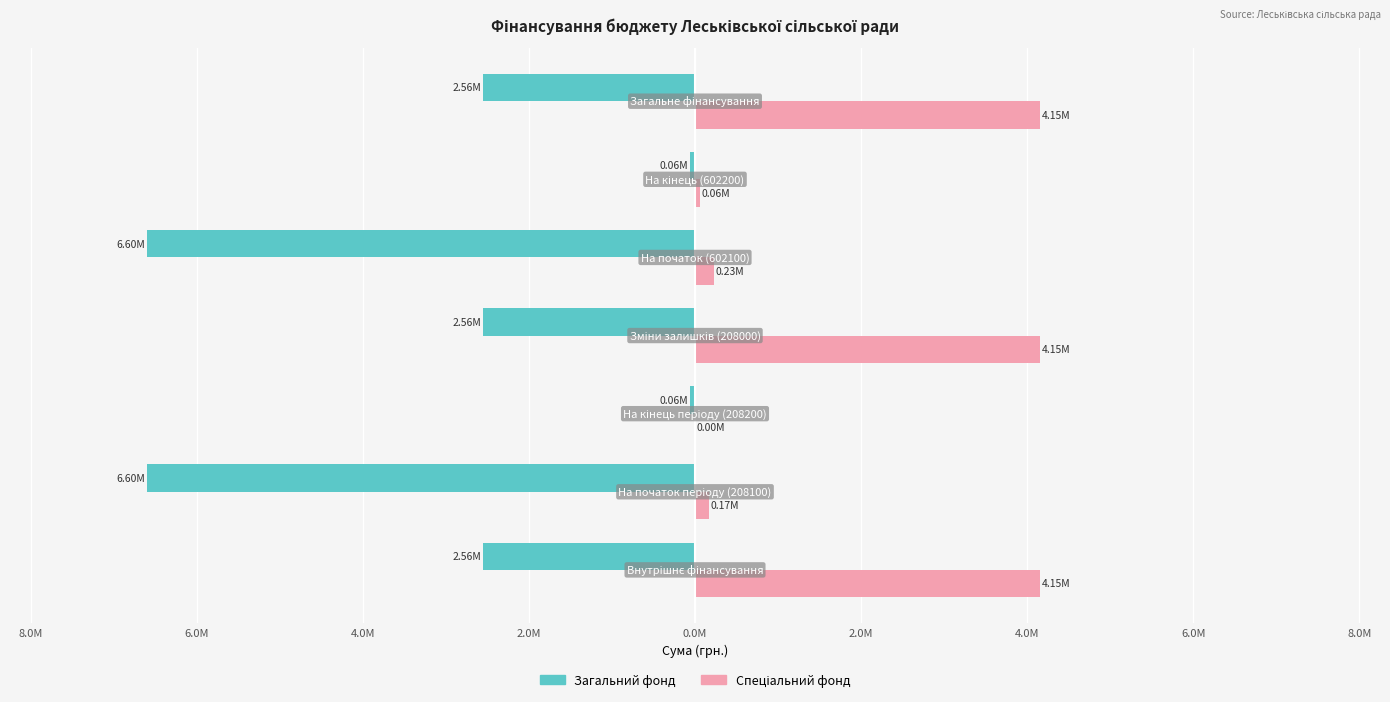

What is the value of the Загальний фонд bar at the 1st from the left?

-2.6